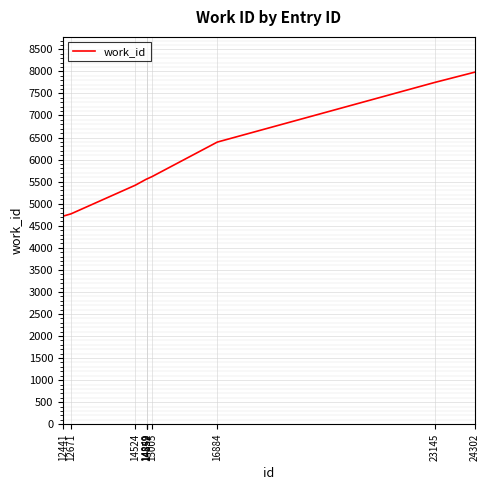

How many lines are shown in the chart?

1